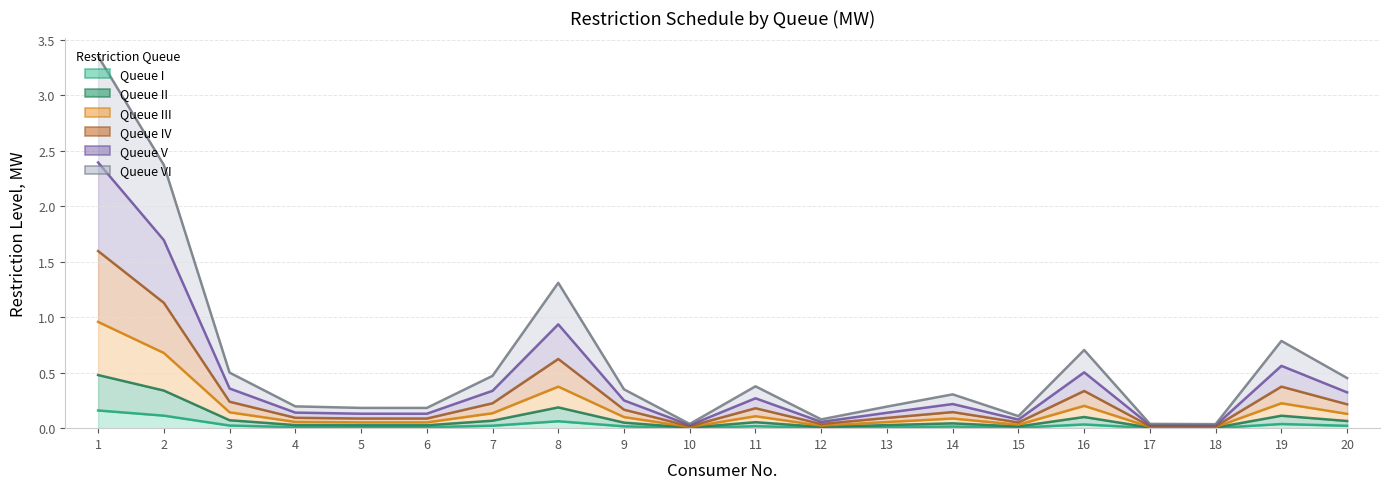

Between 11 and 13, which is larger?

11